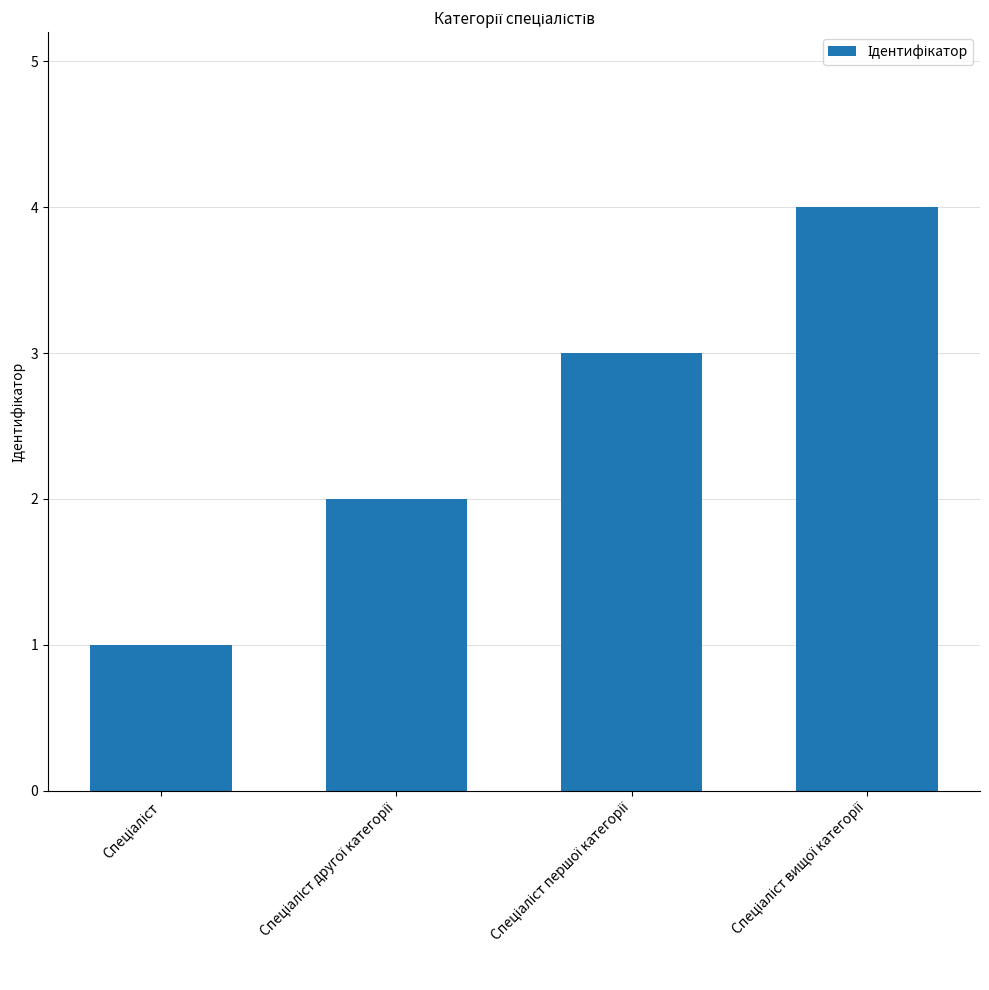

What is the maximum value shown in the chart?

4